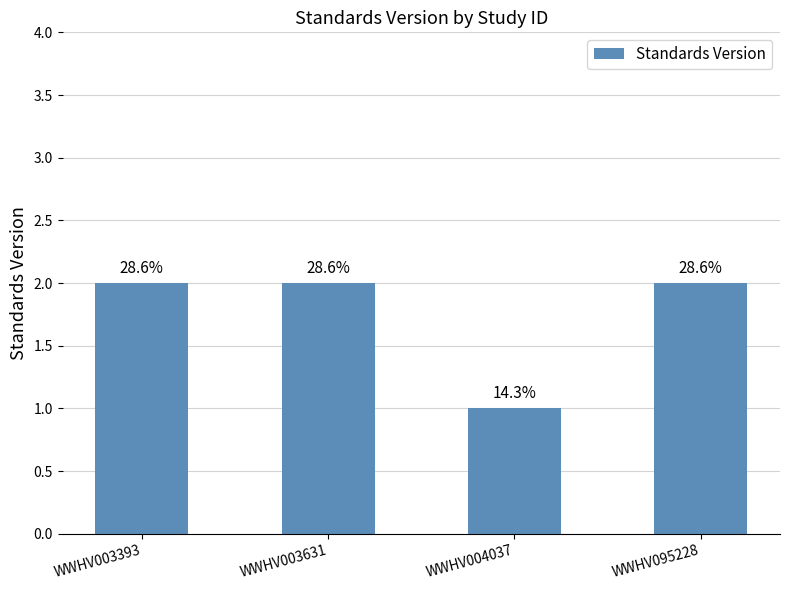

Does the chart contain stacked bars?

No